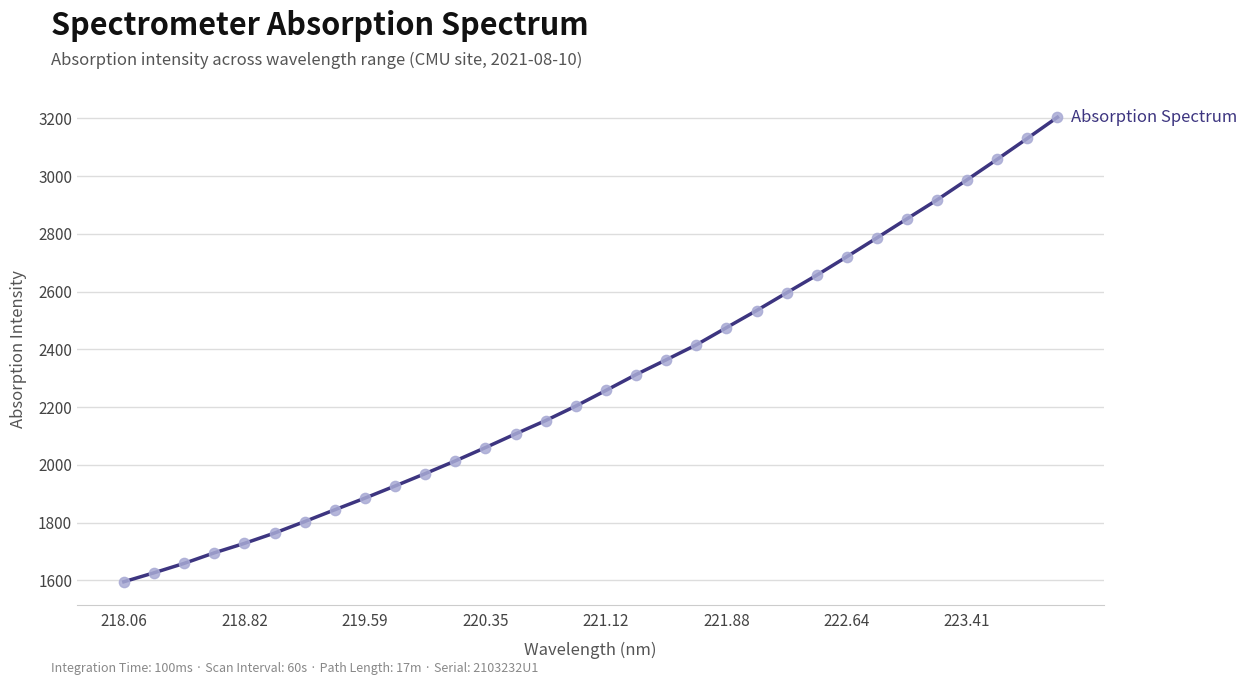

What is the smallest value displayed?

1595.6